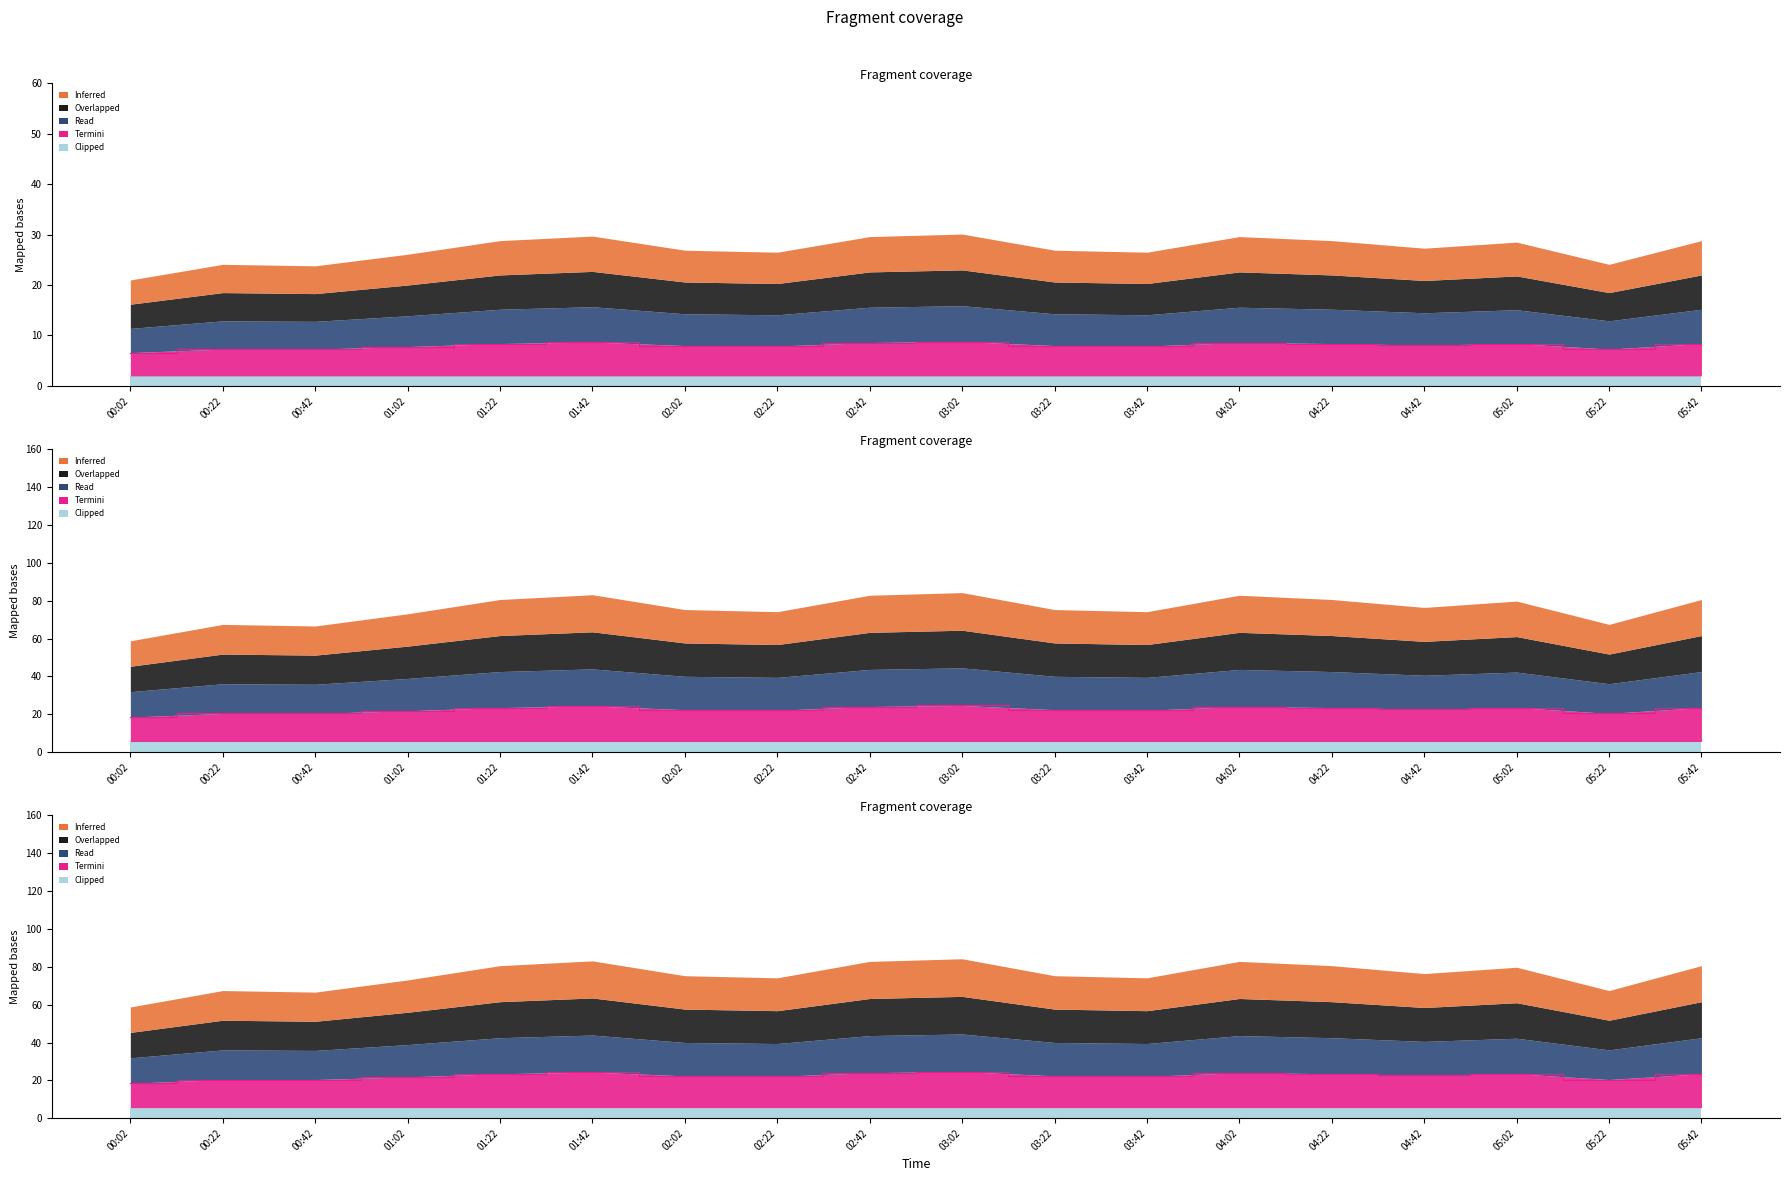

Where is the first local minimum for P1?

02:22